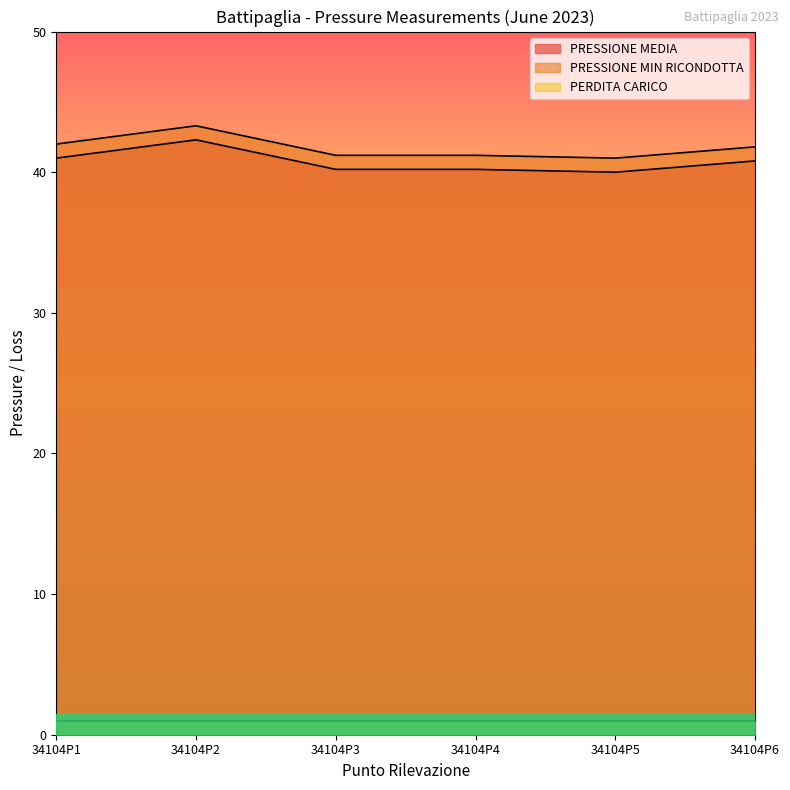

What is the value of the PRESSIONE MEDIA point at the 5th from the left?

40.0